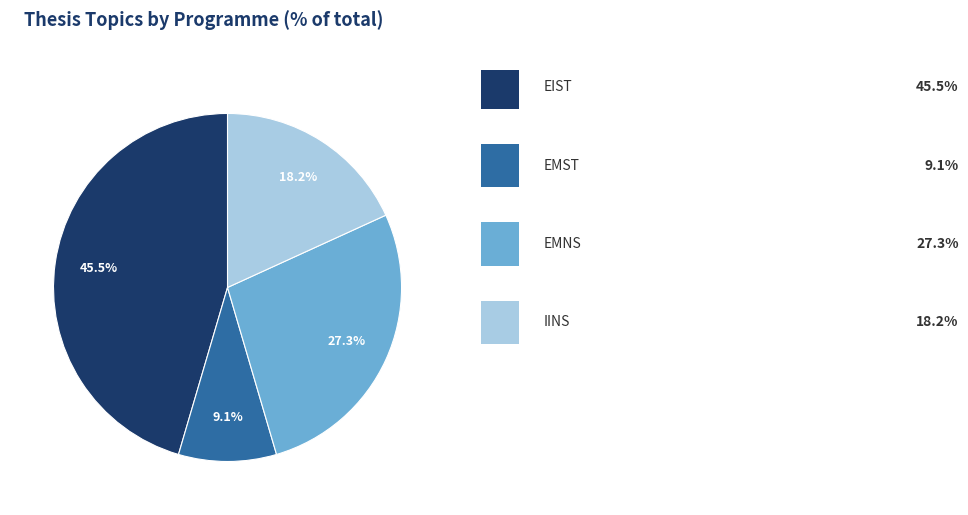

Does any single category account for the majority?

No